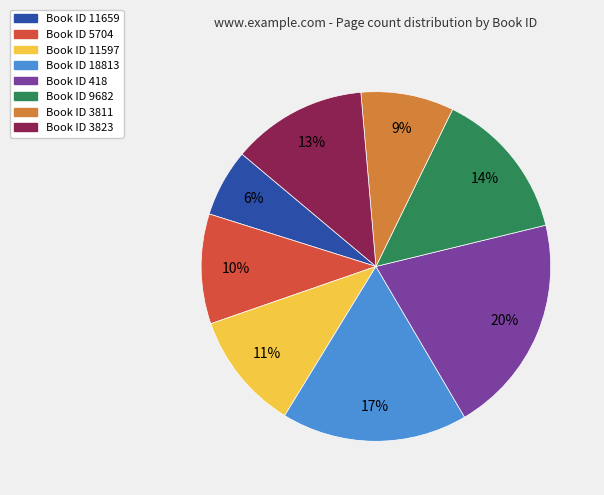

What percentage is the Book ID 3823 slice, to the nearest percent?

13%